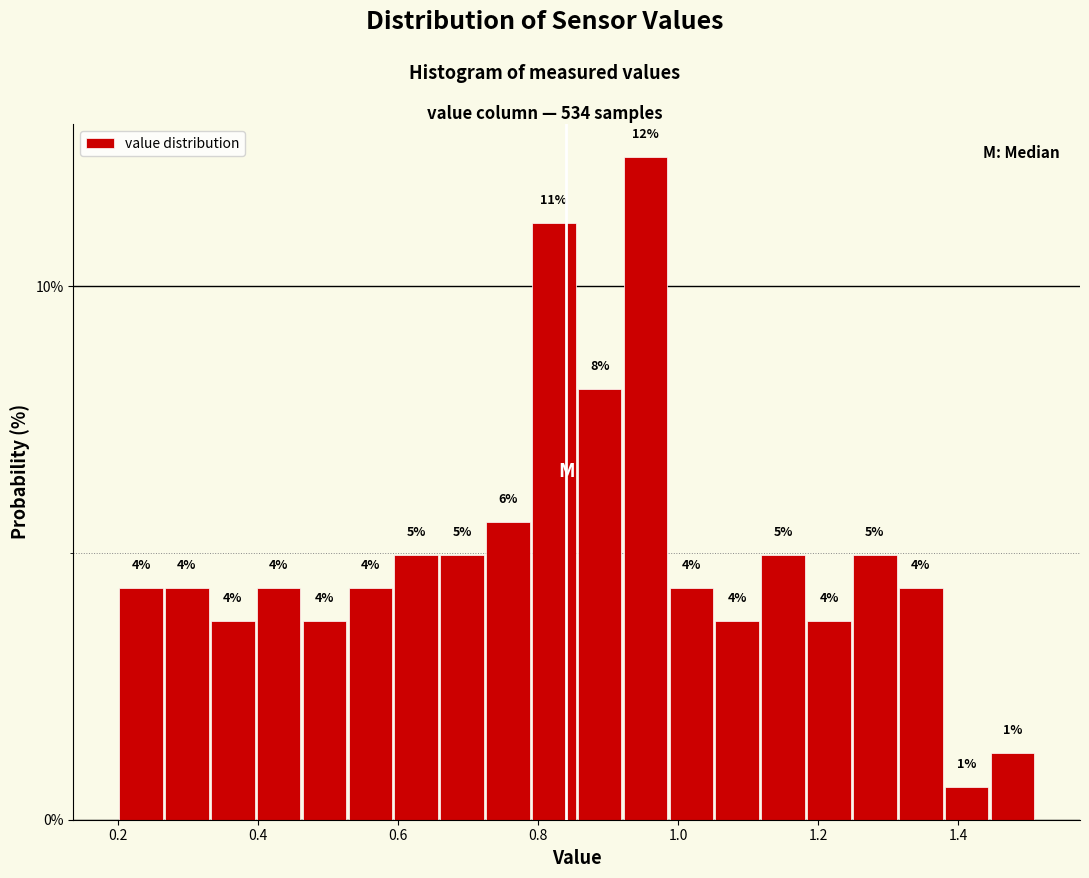

Around what value on the x-axis is the tallest bar? Give the approximate position of its centre, as read against the axis.

0.96